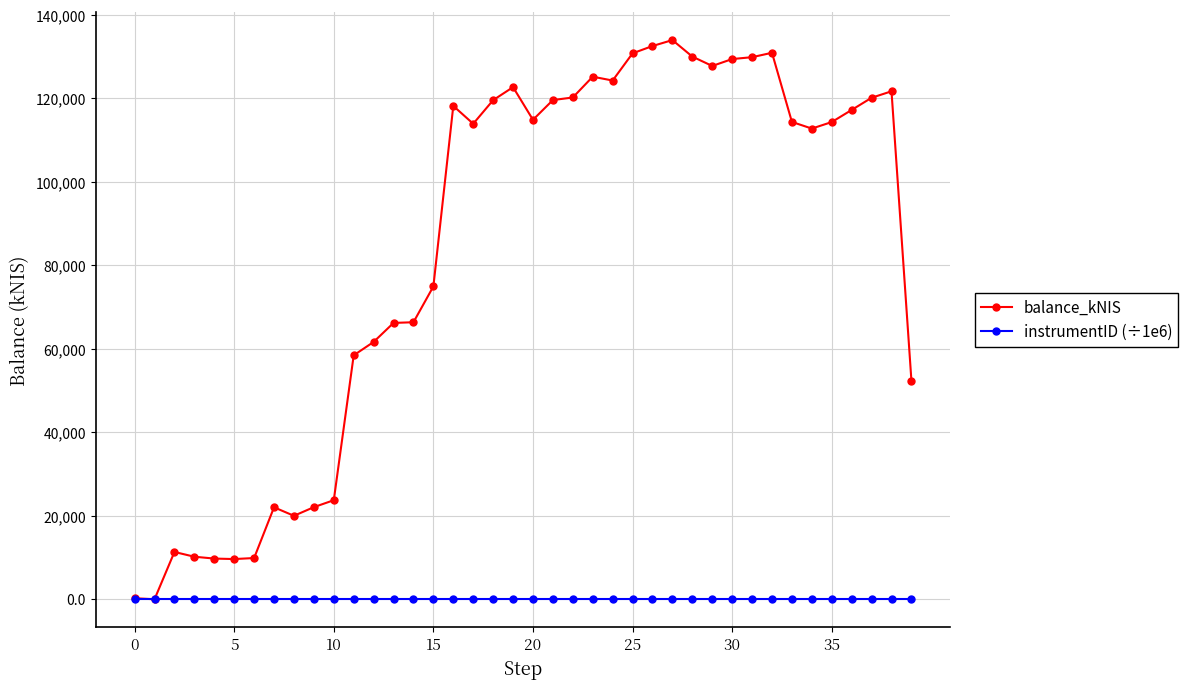

Which series has the largest total across all categories?

balance_kNIS